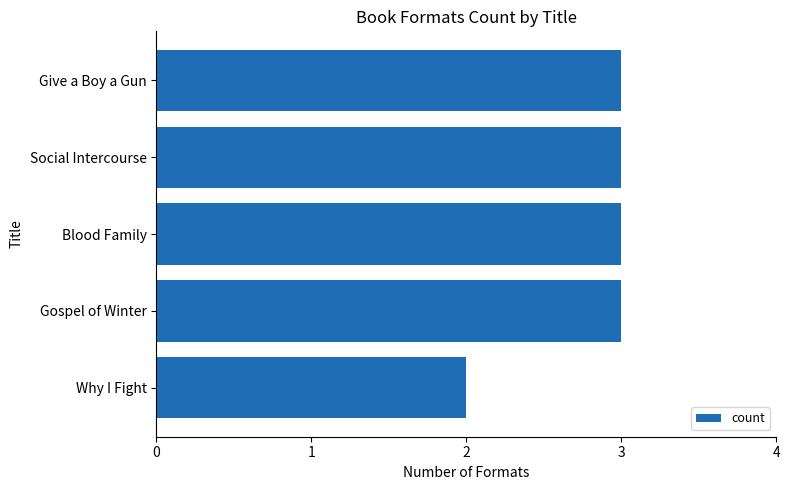

Reading top to bottom, list all the values displayed in this chart.

3	3	3	3	2